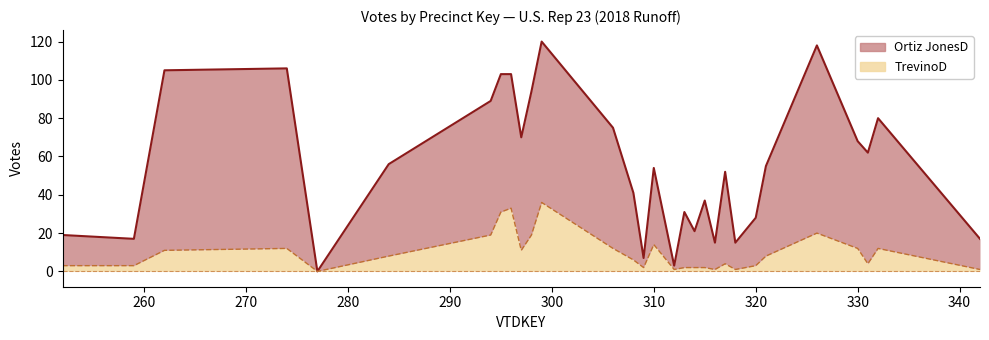

At 326, list the series in order from smallest to largest.

TrevinoD, Ortiz JonesD